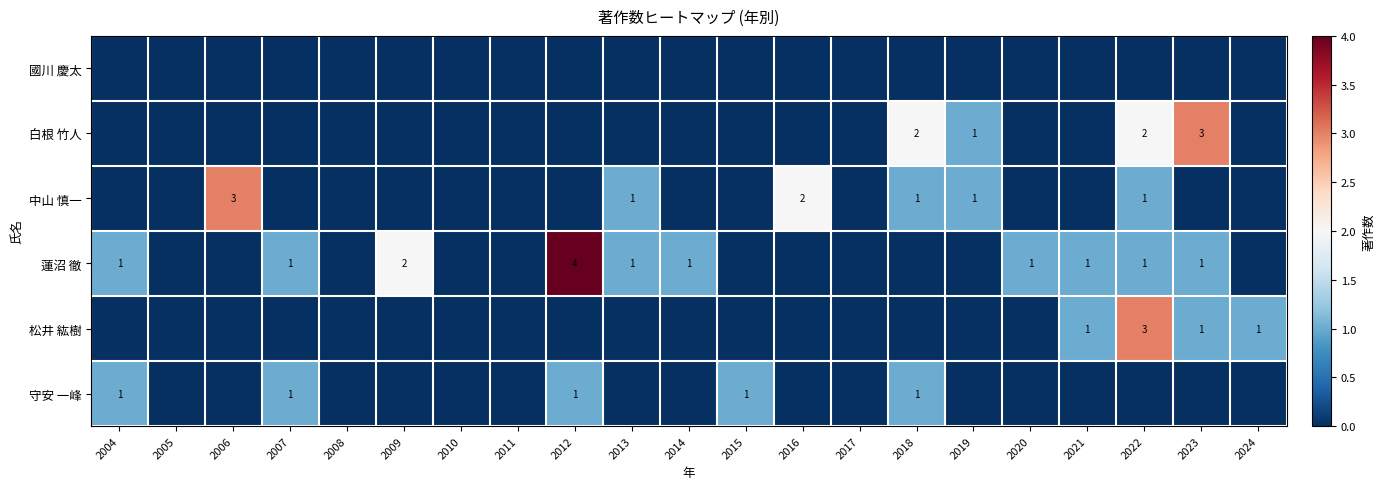

At how many categories does at least one series exceed 3?

1